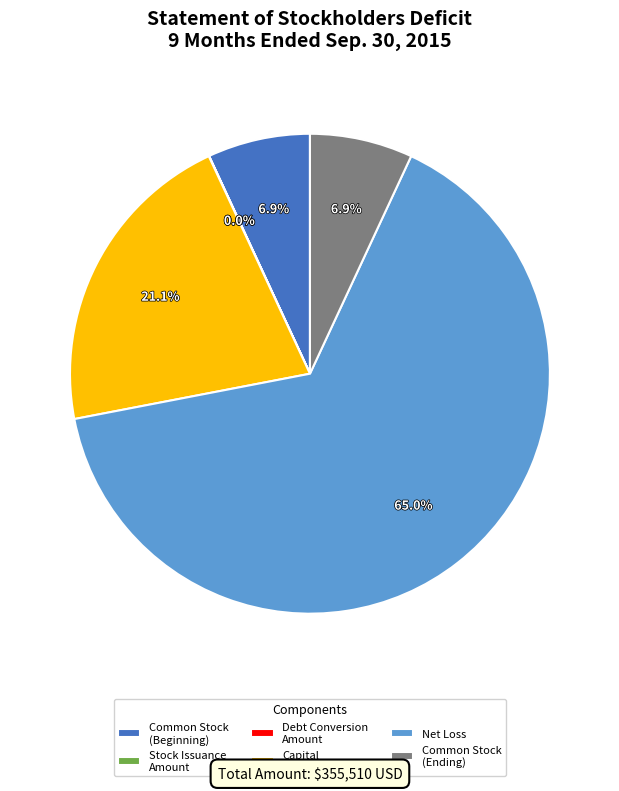

Which category has the biggest portion of the pie?

Net Loss